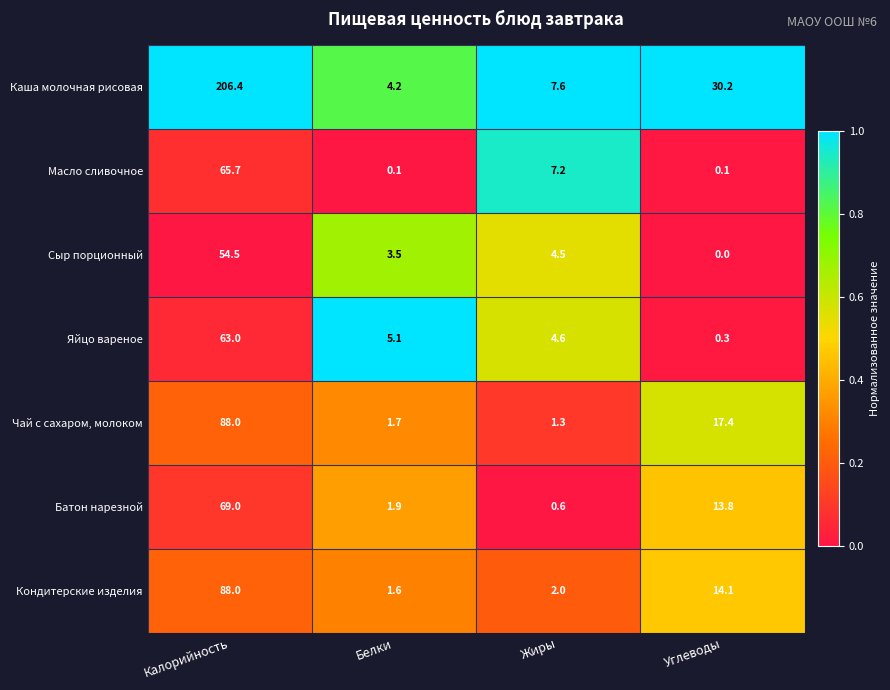

Rank the series at Жиры from lowest to highest value.

Батон нарезной, Чай с сахаром, молоком, Кондитерские изделия, Сыр порционный, Яйцо вареное, Масло сливочное, Каша молочная рисовая